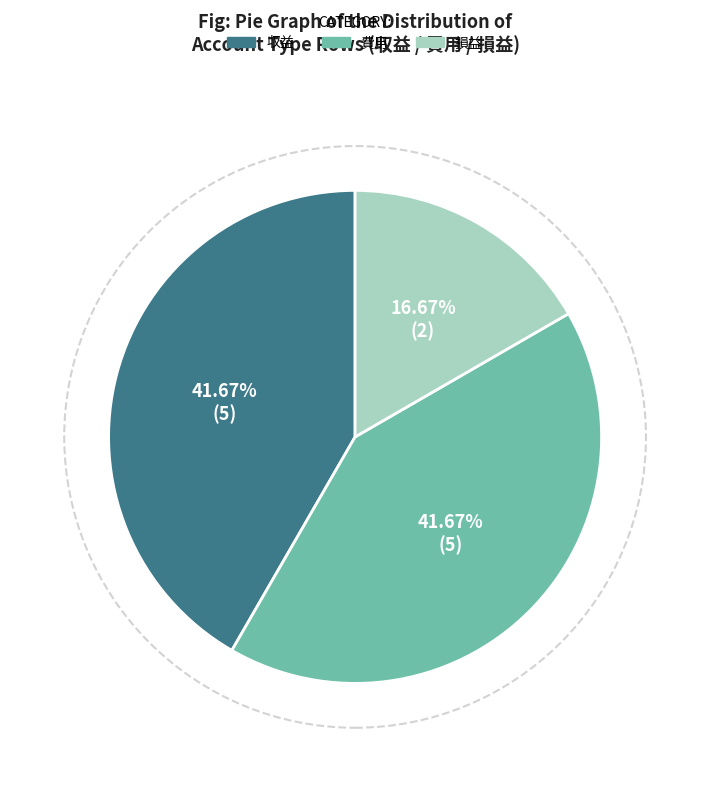

Which category has the smallest portion of the pie?

損益